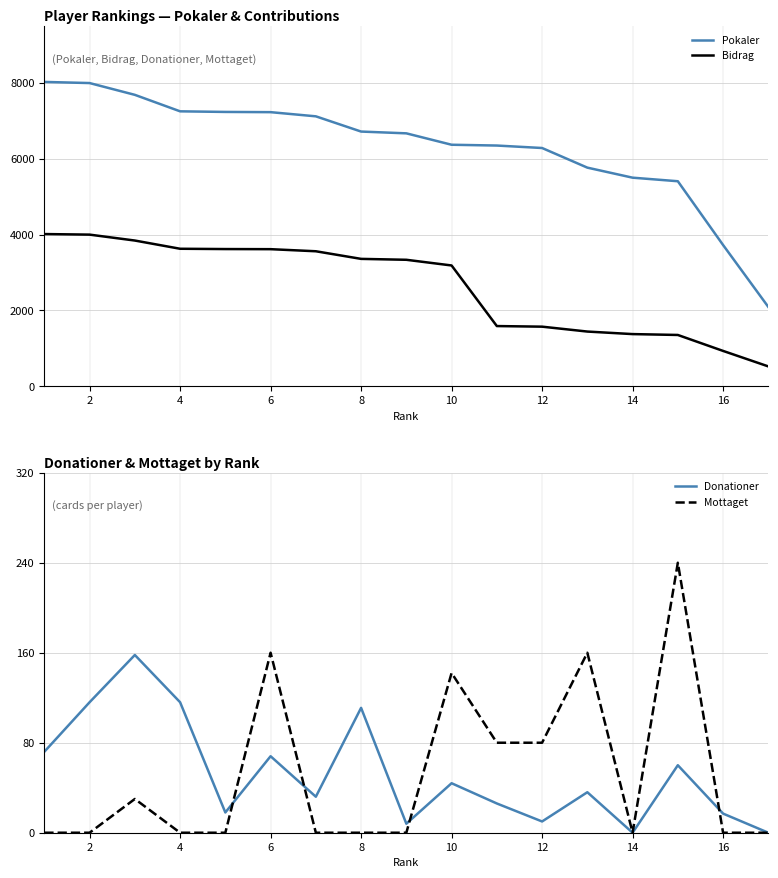

What is the sum of all Bidrag values?

44944